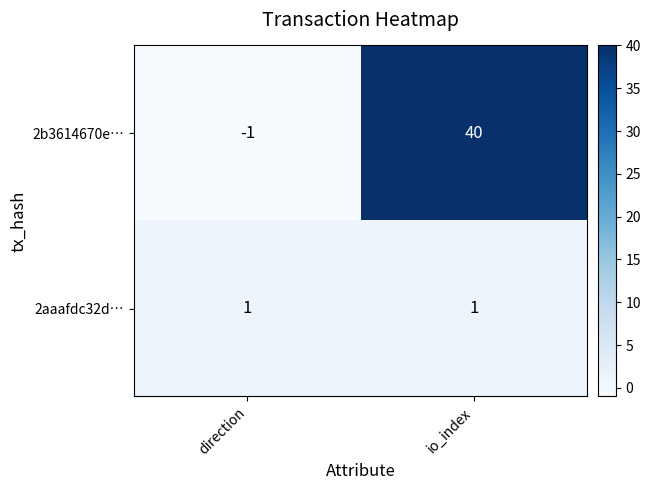

Which series has the widest spread of values?

2b3614670e…